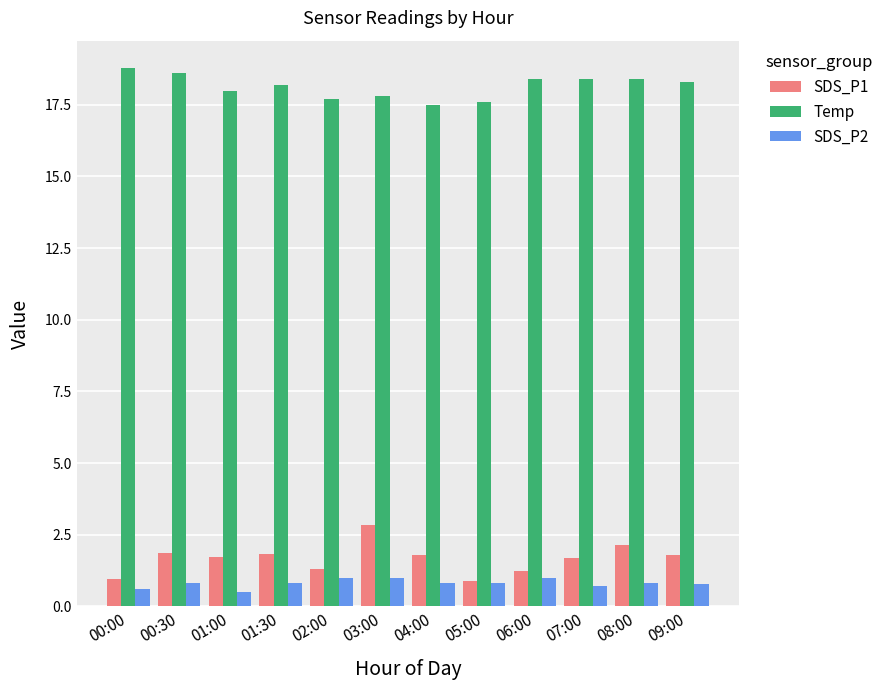

Is the value of Temp at 01:30 greater than the value of SDS_P2 at 09:00?

Yes